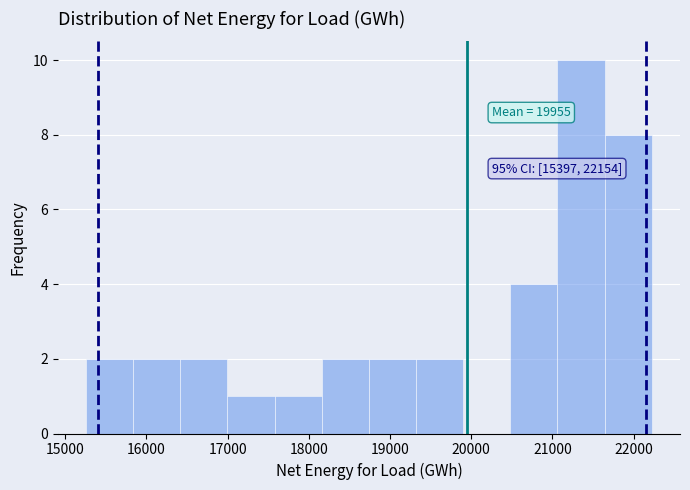

Which range on the x-axis has the tallest bar?

21100 to 21600